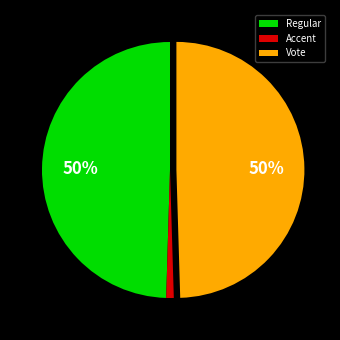

Which slice is the smallest?

Accent